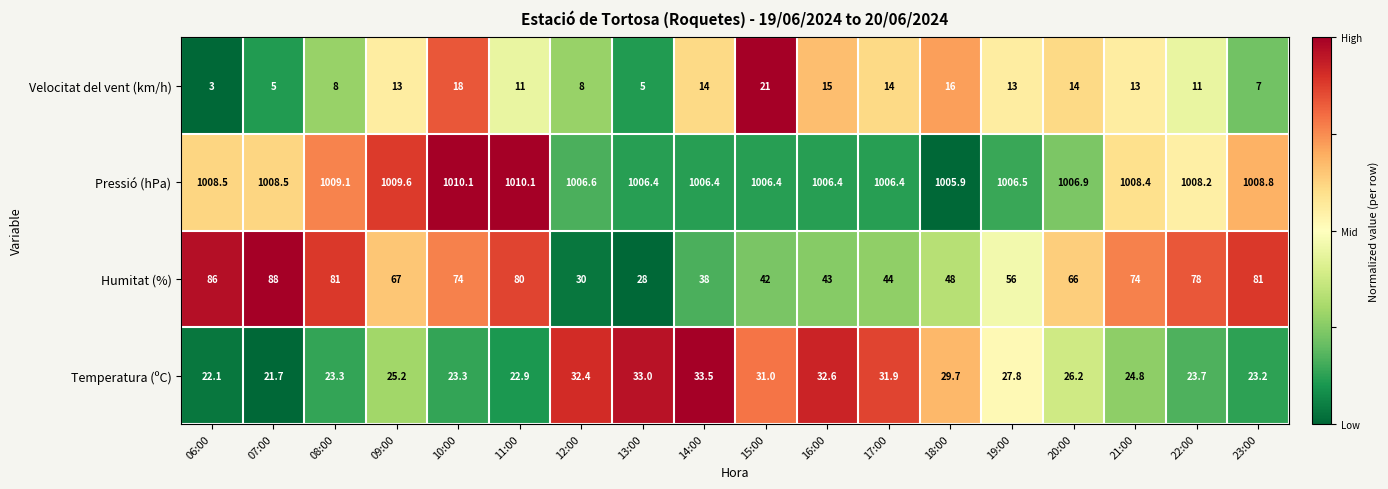

Rank the series at 10:00 from highest to lowest value.

Pressió (hPa), Humitat (%), Temperatura (ºC), Velocitat del vent (km/h)